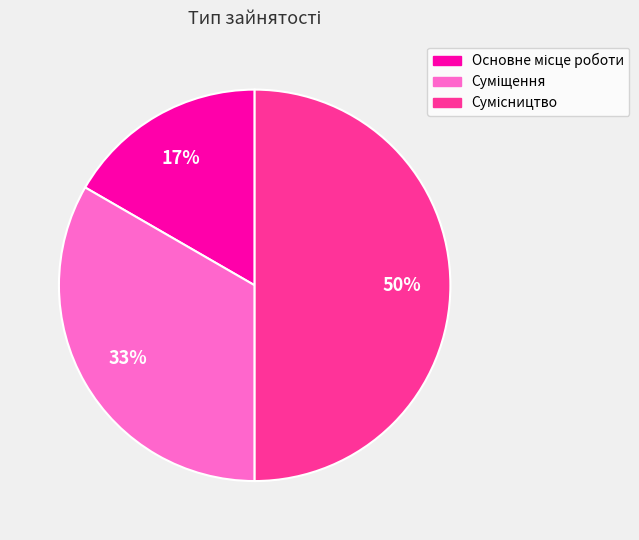

How many slices are in this pie chart?

3